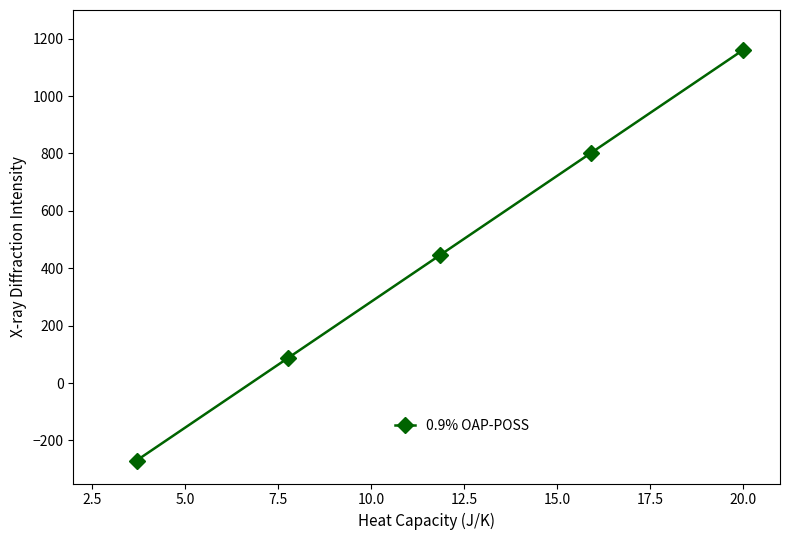

True or false: the data has more than 2 interior local peaks.

False